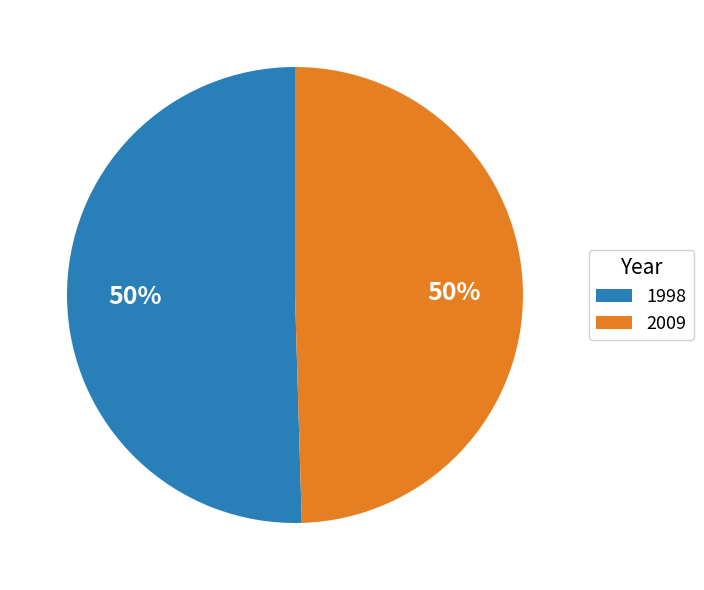

To the nearest percent, what is the average slice percentage?

50%